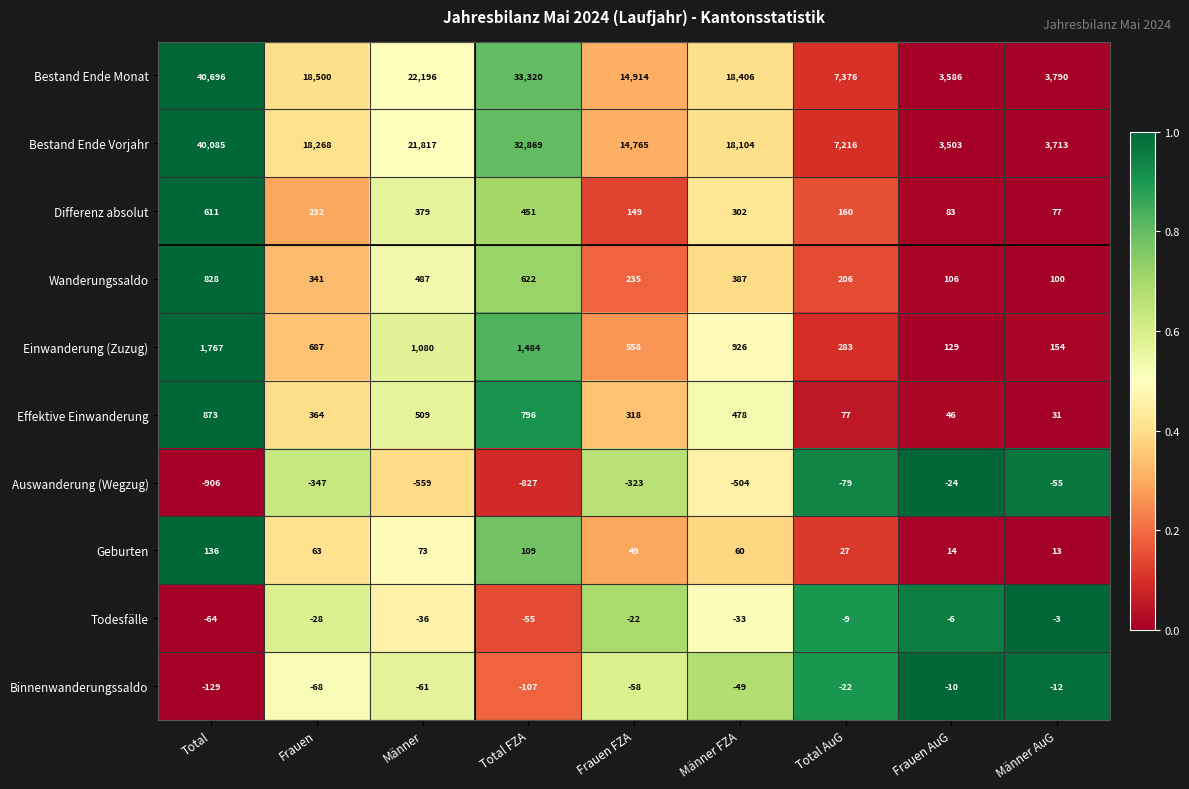

What is the difference between the Wanderungssaldo values at Männer AuG and Total?

728